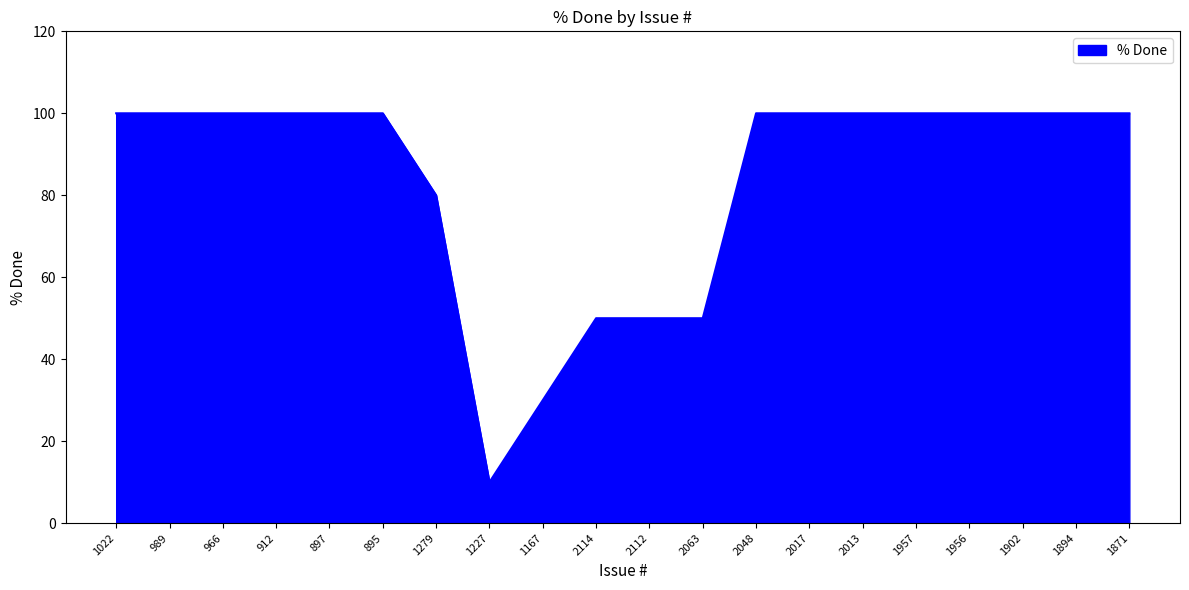

What is the sum of all values?

1670